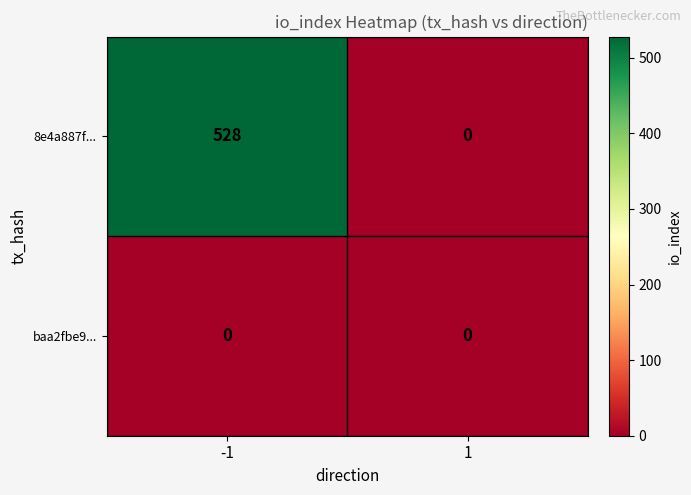

How many values in 8e4a887f... are above zero?

1